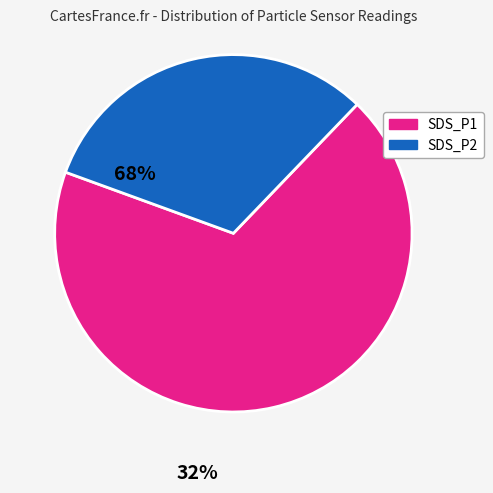

Do SDS_P1 and SDS_P2 together represent more than half of the pie?

Yes